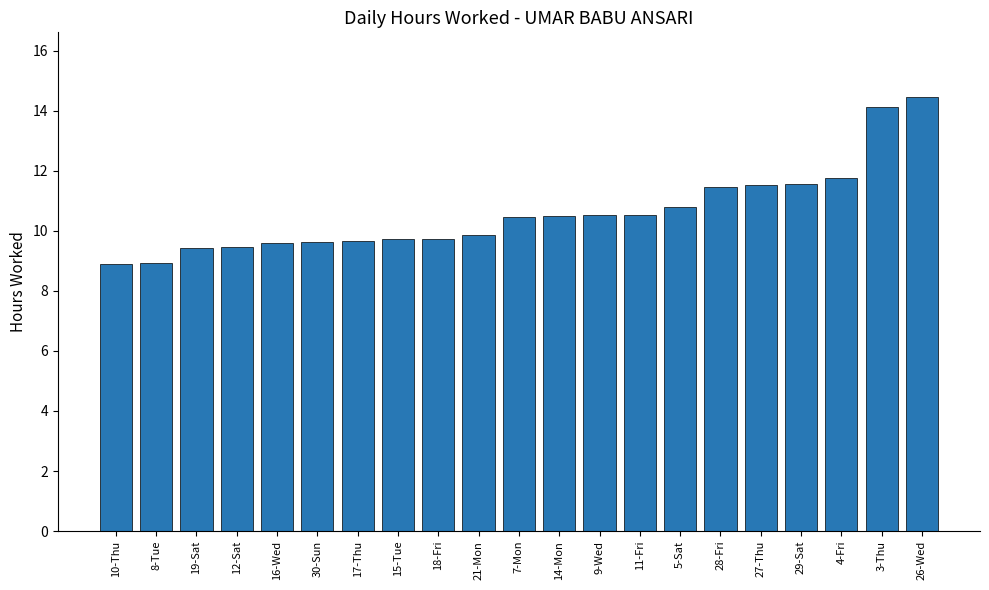

What is the label of the 1st bar from the right?

26-Wed